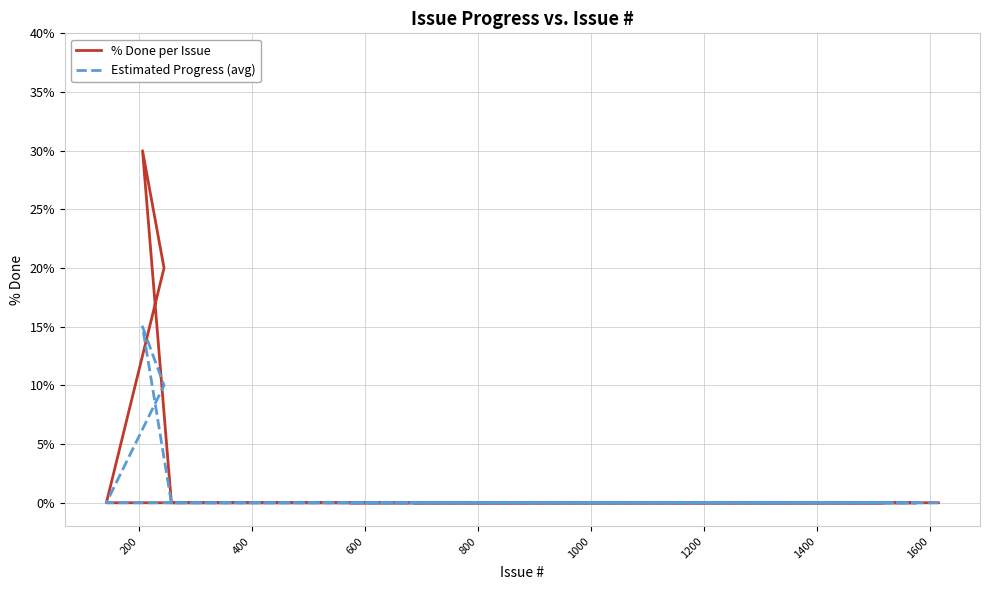

True or false: % Done per Issue has a value of 0 at 400.

True